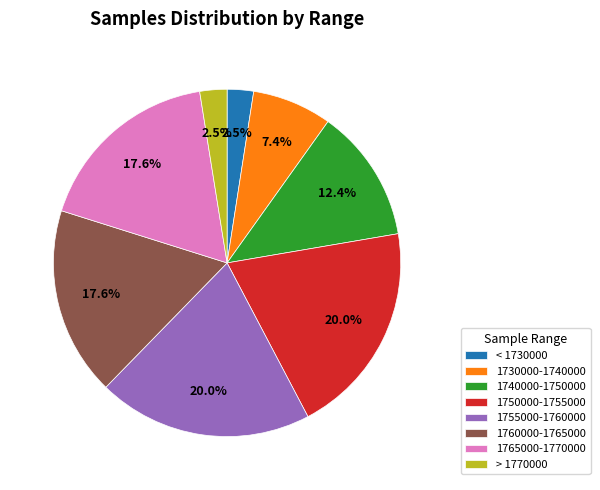

What is the ratio of the value at 1740000-1750000 to the value at 1765000-1770000?

0.7